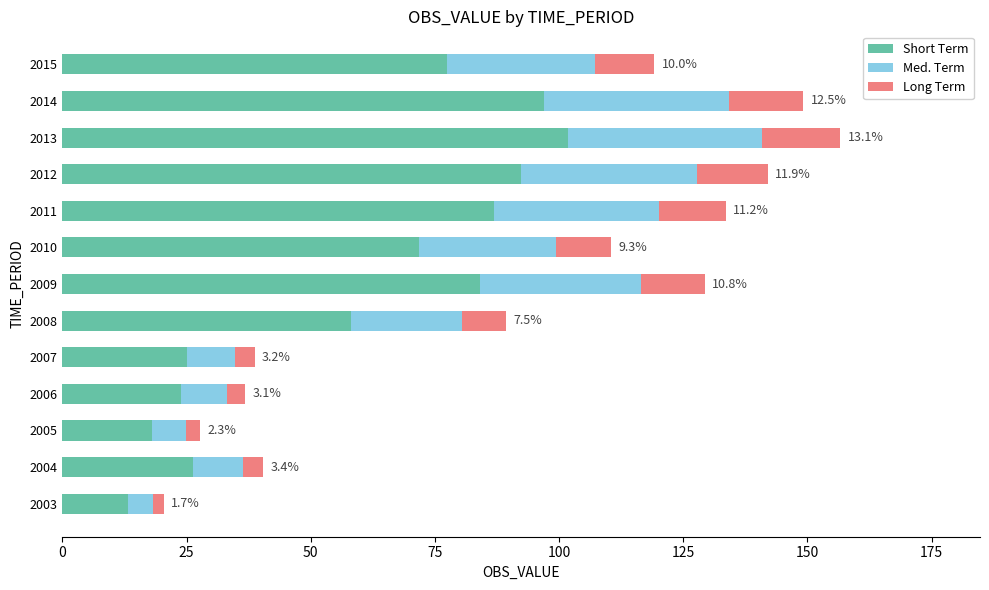

What is the total value across all series at 2012?

142.0